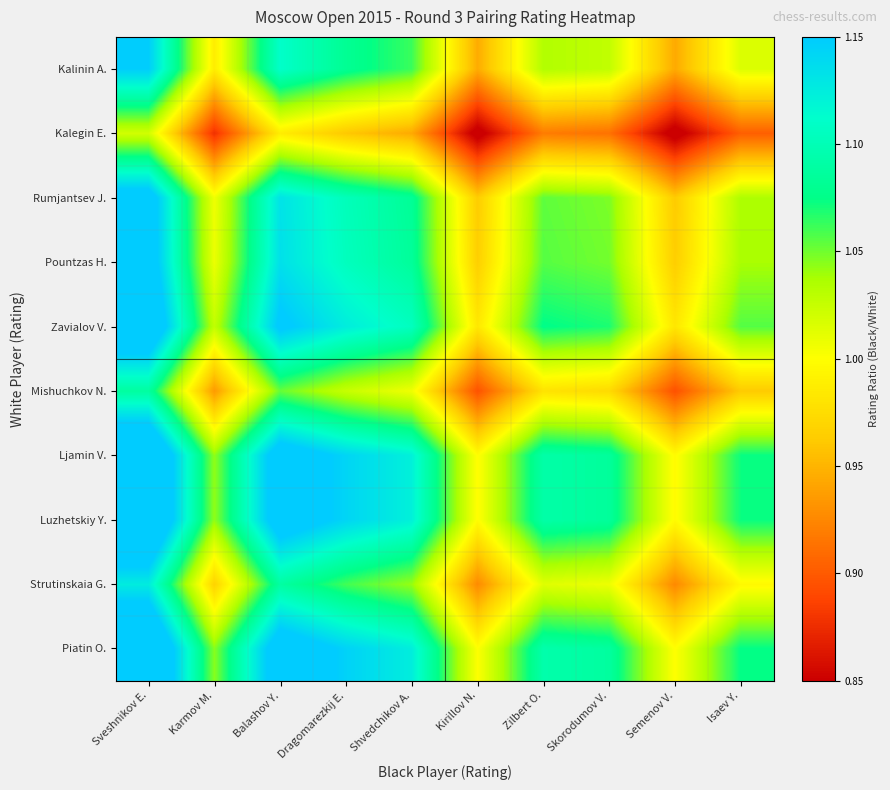

Reading left to right, extract all data points from this chart.

Kalinin A.: Sveshnikov E.=1.1	Karmov M.=1.0	Balashov Y.=1.1	Dragomarezkij E.=1.1	Shvedchikov A.=1.1	Kirillov N.=0.9	Zilbert O.=1.0	Skorodumov V.=1.0	Semenov V.=0.9	Isaev Y.=1.0
Kalegin E.: Sveshnikov E.=1.0	Karmov M.=0.9	Balashov Y.=1.0	Dragomarezkij E.=1.0	Shvedchikov A.=0.9	Kirillov N.=0.8	Zilbert O.=0.9	Skorodumov V.=0.9	Semenov V.=0.8	Isaev Y.=0.9
Rumjantsev J.: Sveshnikov E.=1.2	Karmov M.=1.0	Balashov Y.=1.1	Dragomarezkij E.=1.1	Shvedchikov A.=1.1	Kirillov N.=1.0	Zilbert O.=1.1	Skorodumov V.=1.0	Semenov V.=1.0	Isaev Y.=1.0
Pountzas H.: Sveshnikov E.=1.2	Karmov M.=1.0	Balashov Y.=1.1	Dragomarezkij E.=1.1	Shvedchikov A.=1.1	Kirillov N.=1.0	Zilbert O.=1.1	Skorodumov V.=1.0	Semenov V.=1.0	Isaev Y.=1.0
Zavialov V.: Sveshnikov E.=1.2	Karmov M.=1.0	Balashov Y.=1.2	Dragomarezkij E.=1.1	Shvedchikov A.=1.1	Kirillov N.=1.0	Zilbert O.=1.1	Skorodumov V.=1.1	Semenov V.=1.0	Isaev Y.=1.1
Mishuchkov N.: Sveshnikov E.=1.1	Karmov M.=0.9	Balashov Y.=1.1	Dragomarezkij E.=1.0	Shvedchikov A.=1.0	Kirillov N.=0.9	Zilbert O.=1.0	Skorodumov V.=1.0	Semenov V.=0.9	Isaev Y.=1.0
Ljamin V.: Sveshnikov E.=1.2	Karmov M.=1.0	Balashov Y.=1.2	Dragomarezkij E.=1.1	Shvedchikov A.=1.1	Kirillov N.=1.0	Zilbert O.=1.1	Skorodumov V.=1.1	Semenov V.=1.0	Isaev Y.=1.1
Luzhetskiy Y.: Sveshnikov E.=1.2	Karmov M.=1.0	Balashov Y.=1.2	Dragomarezkij E.=1.1	Shvedchikov A.=1.1	Kirillov N.=1.0	Zilbert O.=1.1	Skorodumov V.=1.1	Semenov V.=1.0	Isaev Y.=1.1
Strutinskaia G.: Sveshnikov E.=1.1	Karmov M.=1.0	Balashov Y.=1.1	Dragomarezkij E.=1.1	Shvedchikov A.=1.0	Kirillov N.=0.9	Zilbert O.=1.0	Skorodumov V.=1.0	Semenov V.=0.9	Isaev Y.=1.0
Piatin O.: Sveshnikov E.=1.2	Karmov M.=1.0	Balashov Y.=1.2	Dragomarezkij E.=1.1	Shvedchikov A.=1.1	Kirillov N.=1.0	Zilbert O.=1.1	Skorodumov V.=1.1	Semenov V.=1.0	Isaev Y.=1.1